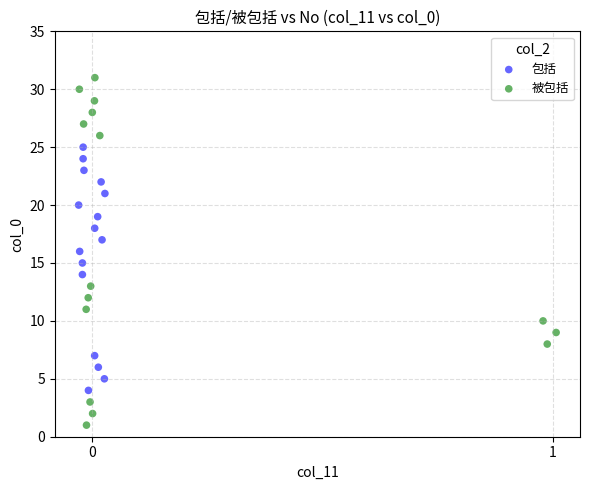

Which series contains the lowest Y value?

被包括